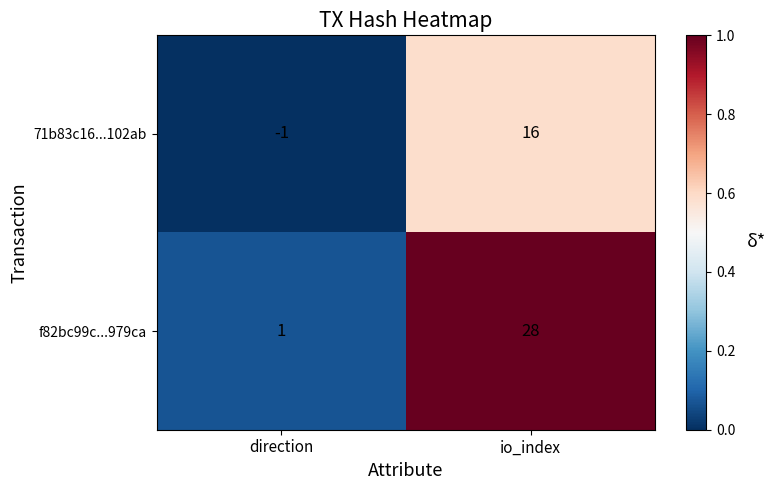

Which series has the largest range (max minus min)?

f82bc99c...979ca